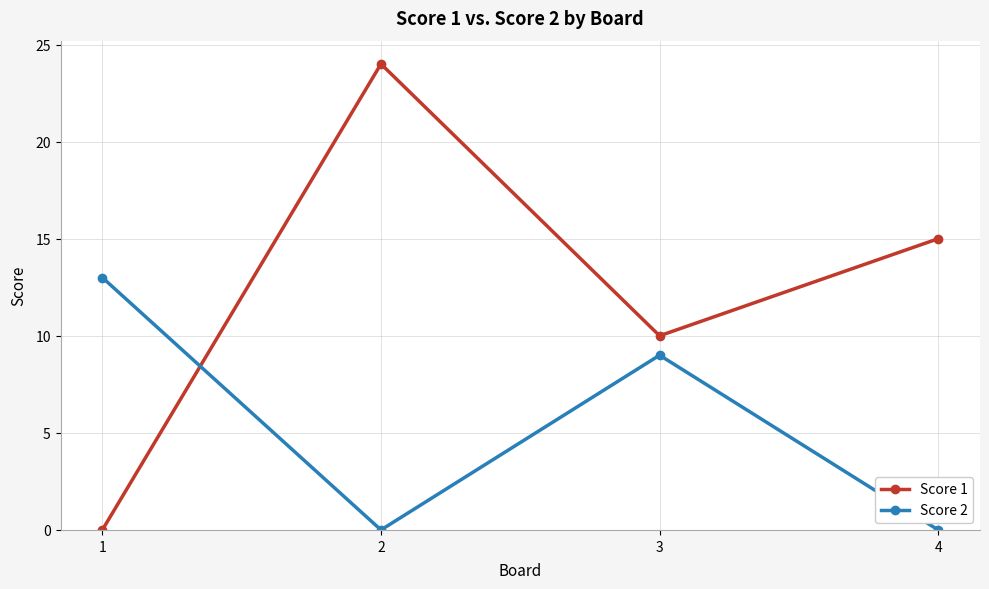

What is the sum of the Score 1 values at 1 and 4?

15